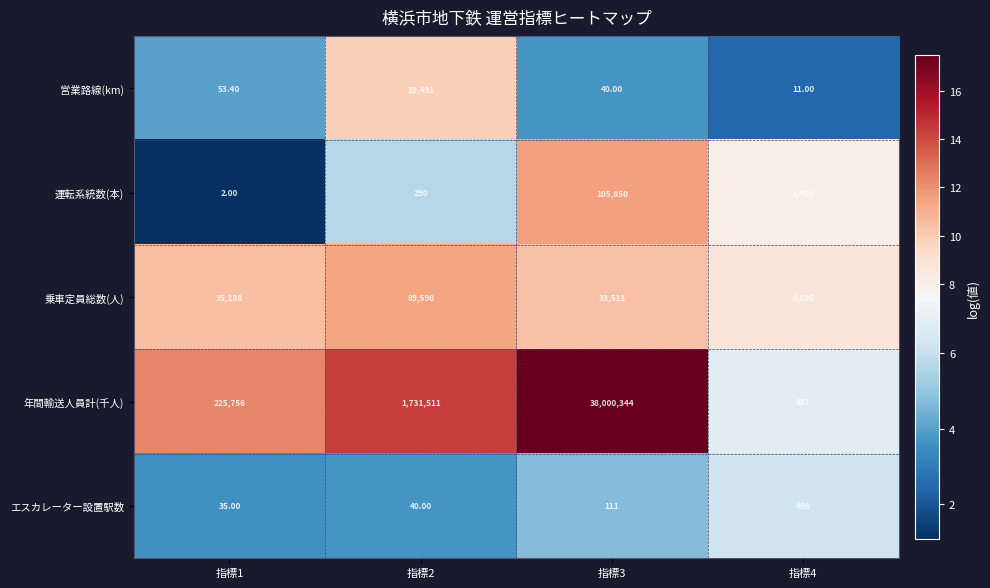

What is the total value across all series at 指標1?

261034.4